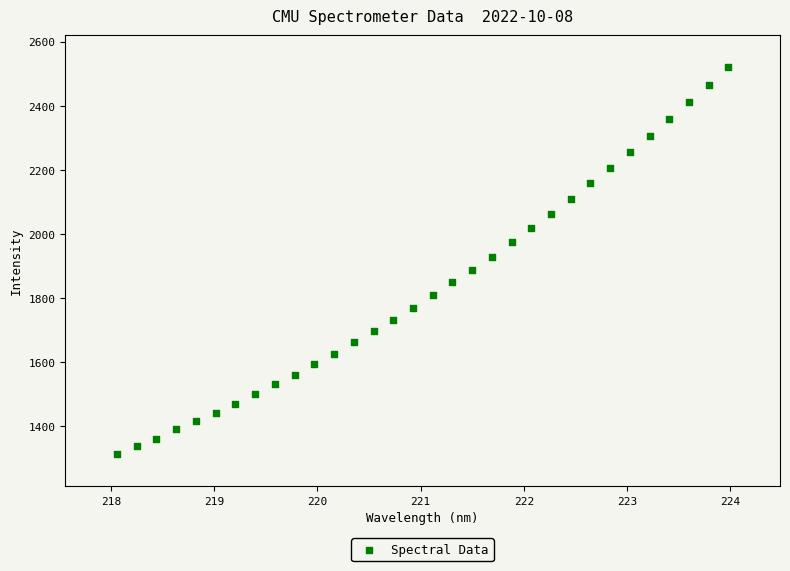

What is the range of Y values (max minus min)?

1208.8